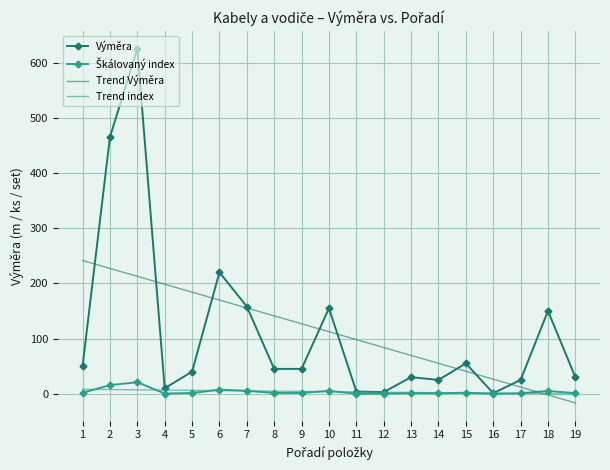

At which category does Výměra reach its first local valley?

4